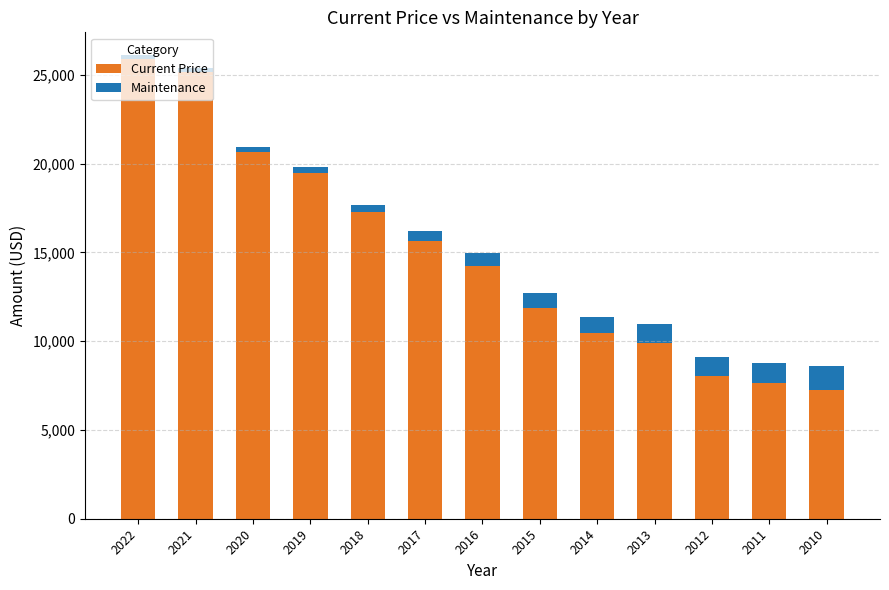

True or false: Current Price has a value of 29542 at 2019.

False